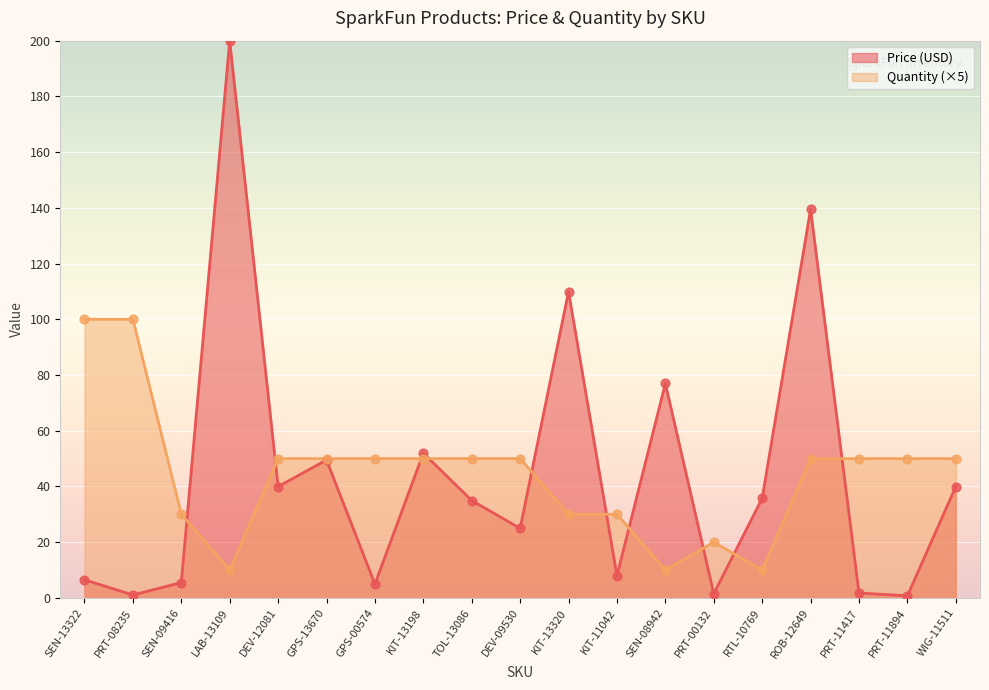

What is the spread (max minus min) of values at GPS-13670?

0.5